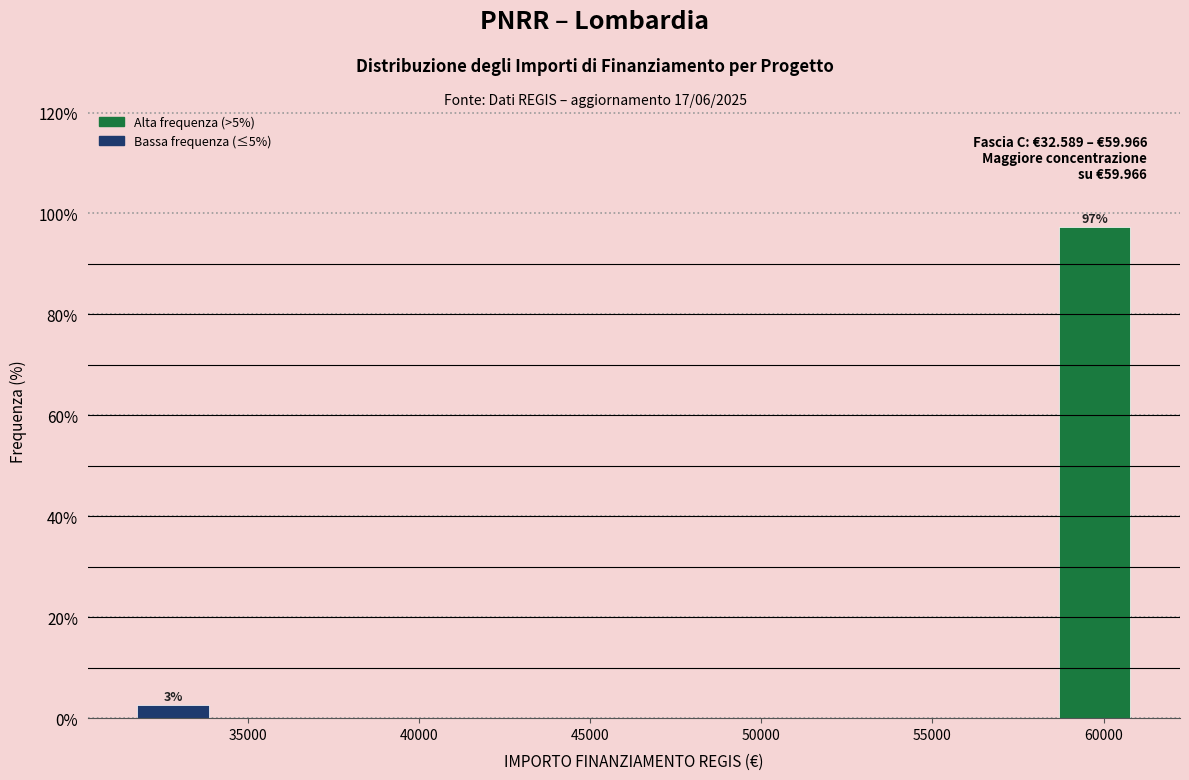

Which range on the x-axis has the tallest bar?

58500 to 61000